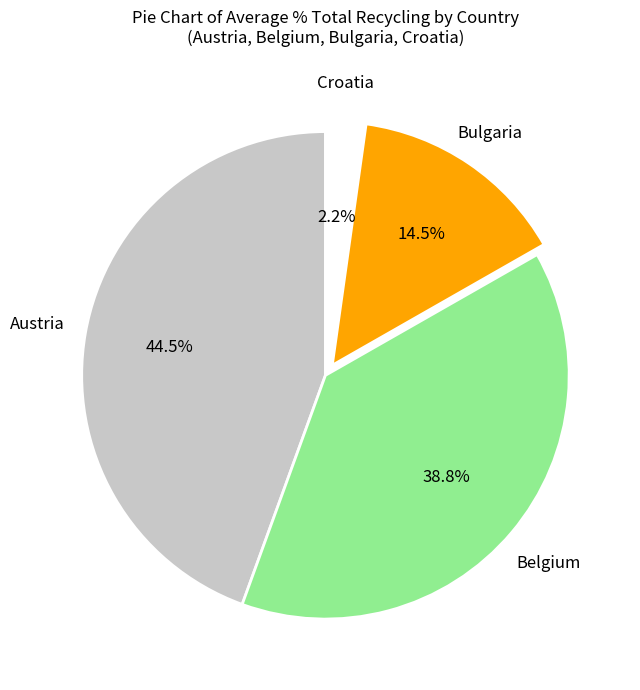

Is there any slice that represents more than half of the pie?

No